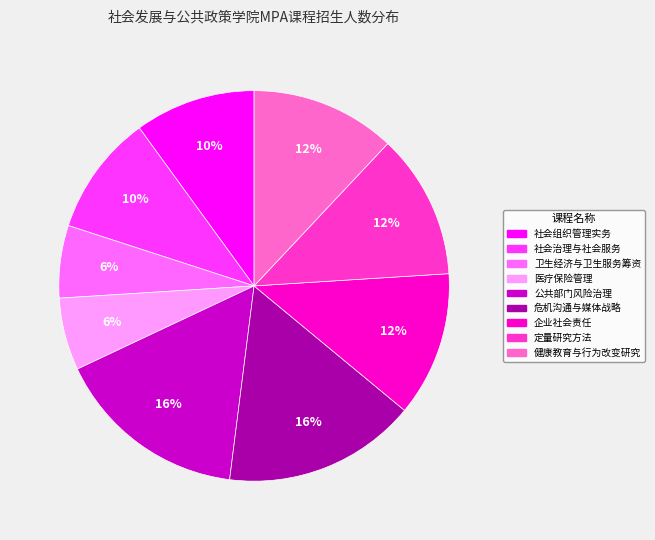

The 社会治理与社会服务 slice represents 10% of the pie. True or false?

True